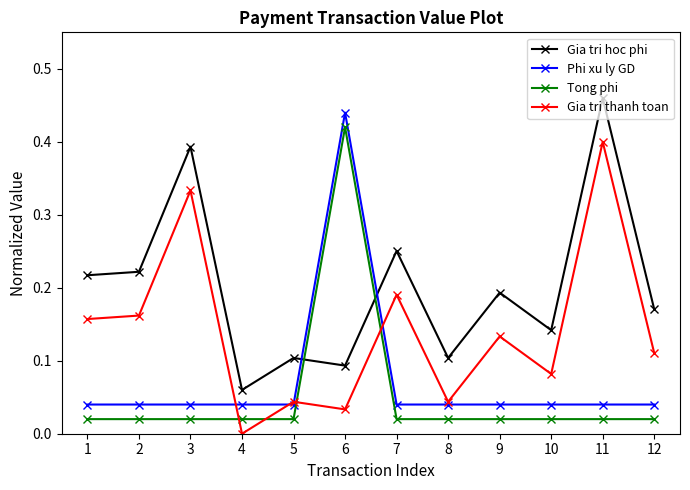

How many lines are shown in the chart?

4